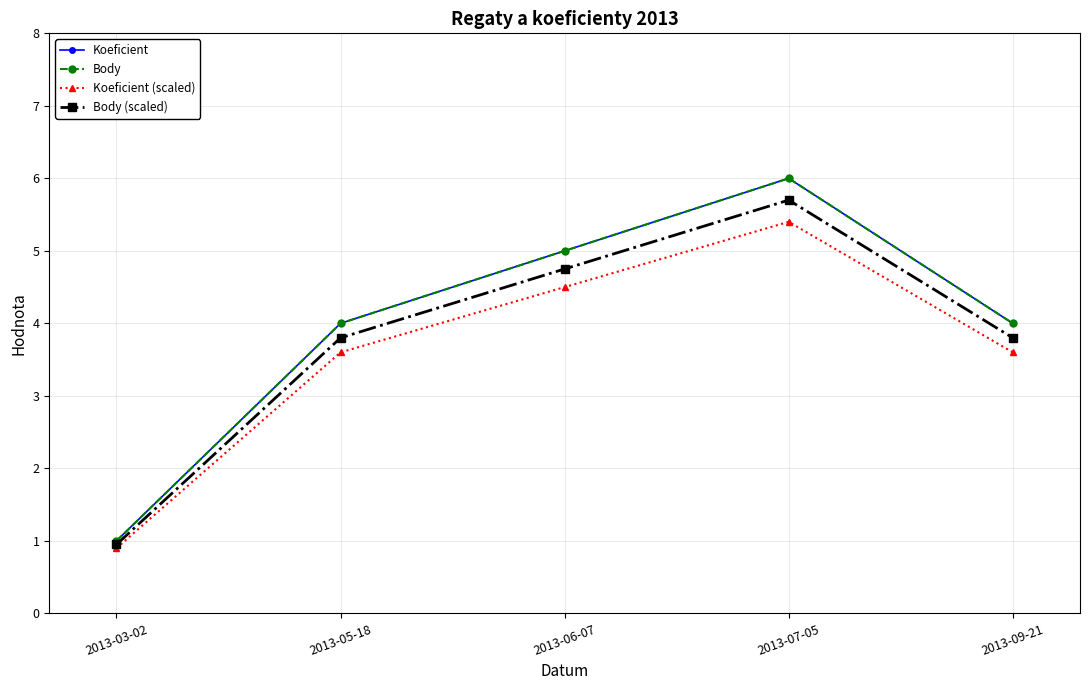

True or false: Koeficient (scaled) has more than 0 points higher than both neighbors.

True